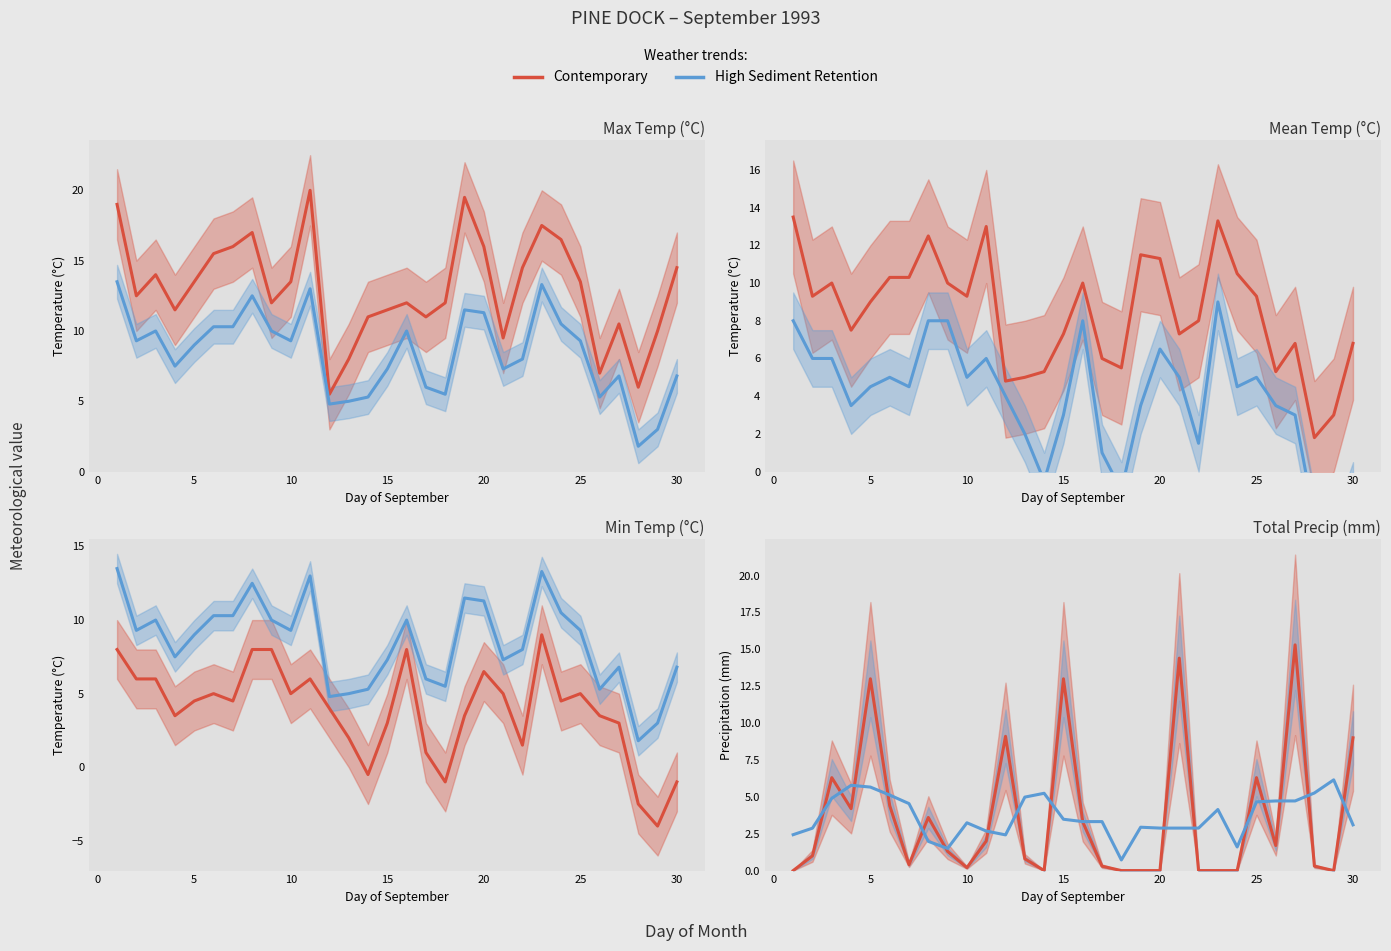

What is the average value of the Max Temp (°C) series?

13.0